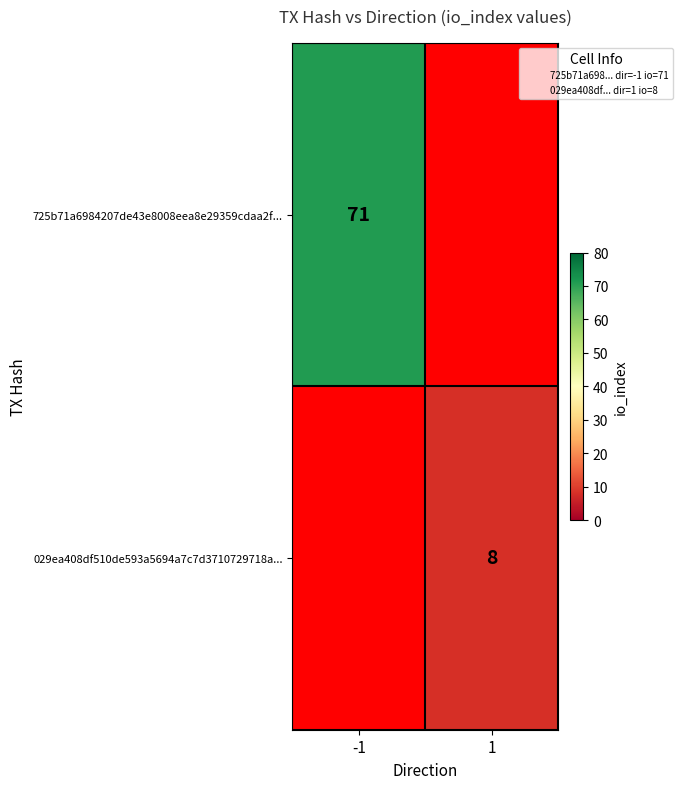

Which label corresponds to the largest value in the chart?

-1